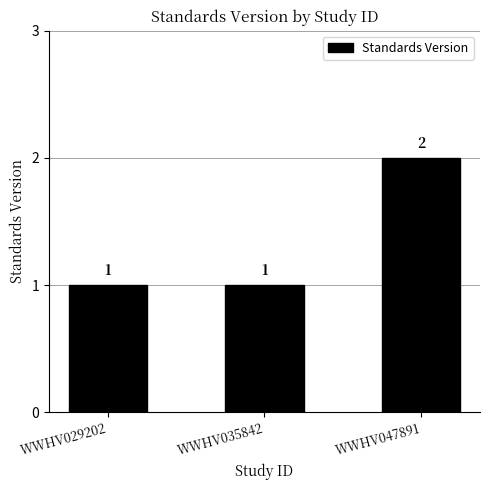

What is the change in value from WWHV035842 to WWHV047891?

+1